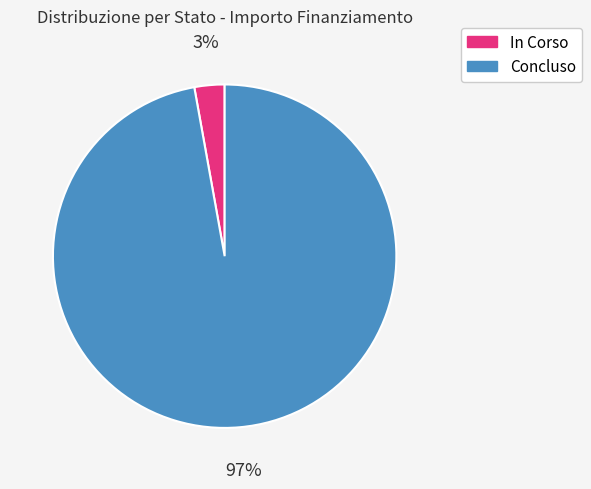

To the nearest percent, what percentage of the pie is Concluso?

97%